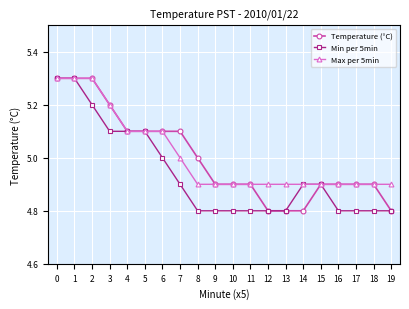

What is the total value across all series at 8?

14.7